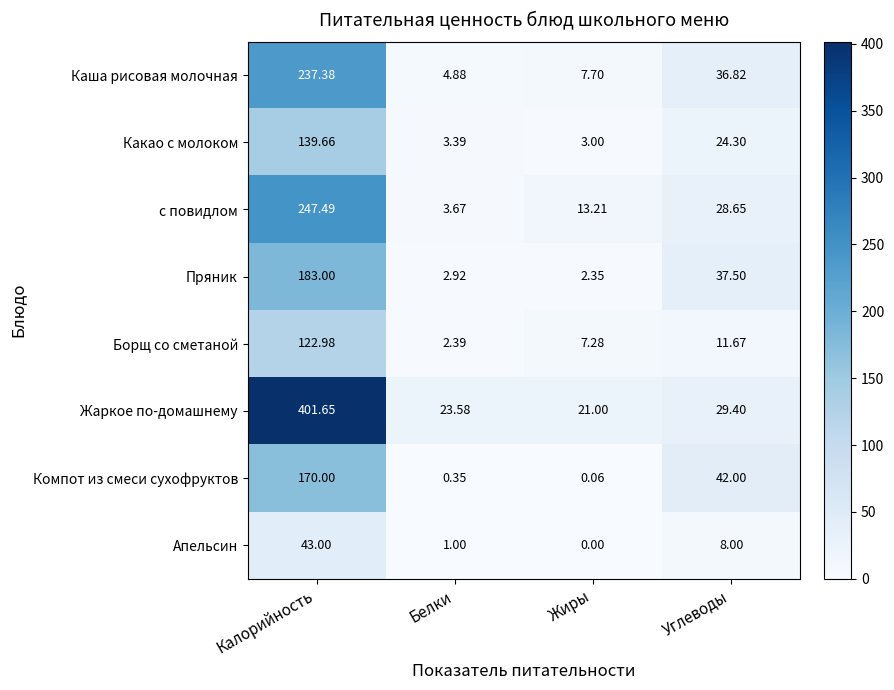

Rank the series by their maximum value, from highest to lowest.

Жаркое по-домашнему, с повидлом, Каша рисовая молочная, Пряник, Компот из смеси сухофруктов, Какао с молоком, Борщ со сметаной, Апельсин